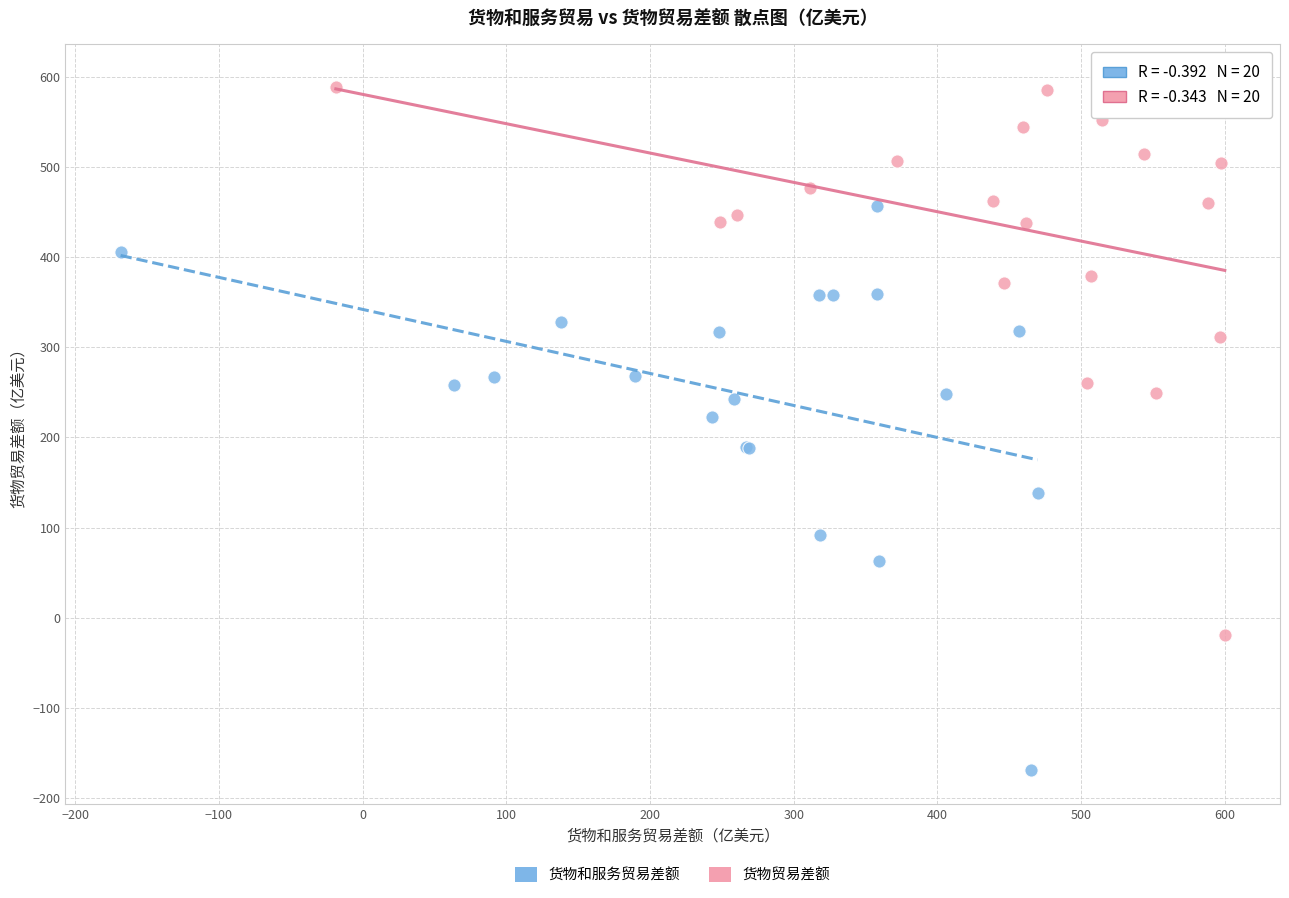

Which series contains the highest Y value?

货物贸易差额